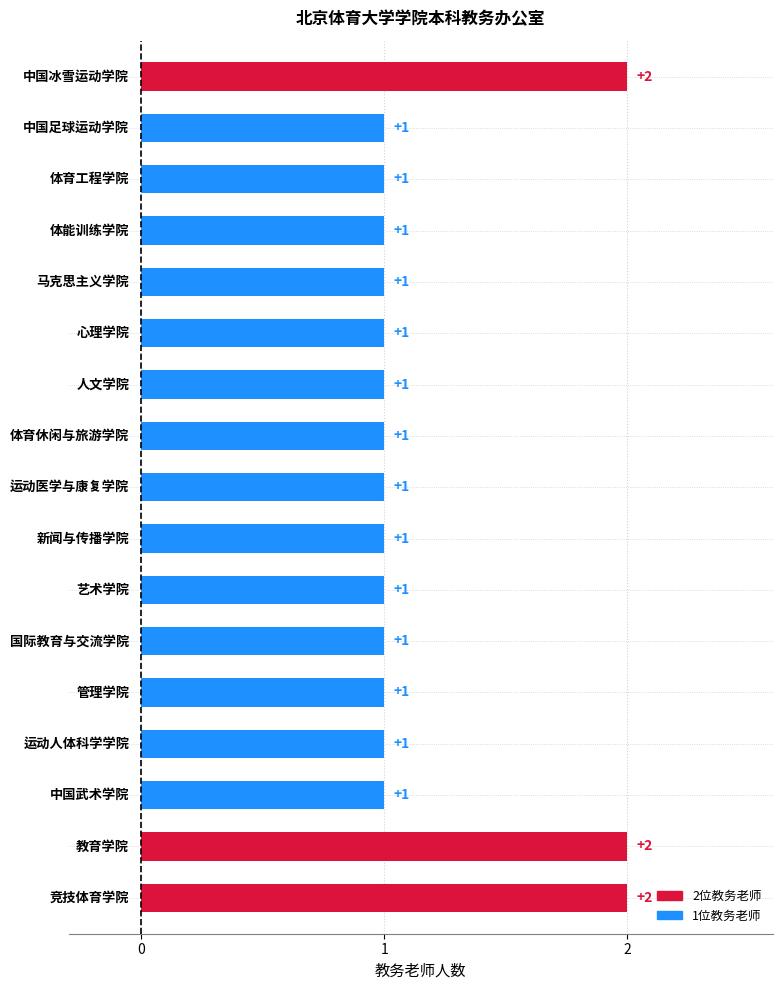

What is the sum of all values?

20